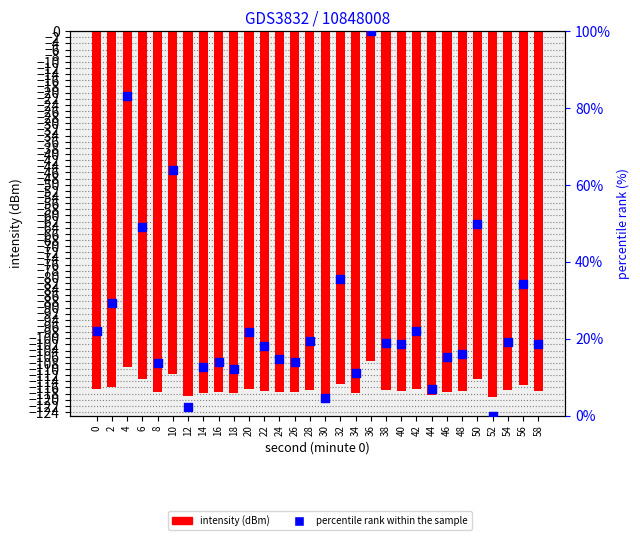

What are all the series names shown in the legend?

intensity (dBm), percentile rank within the sample